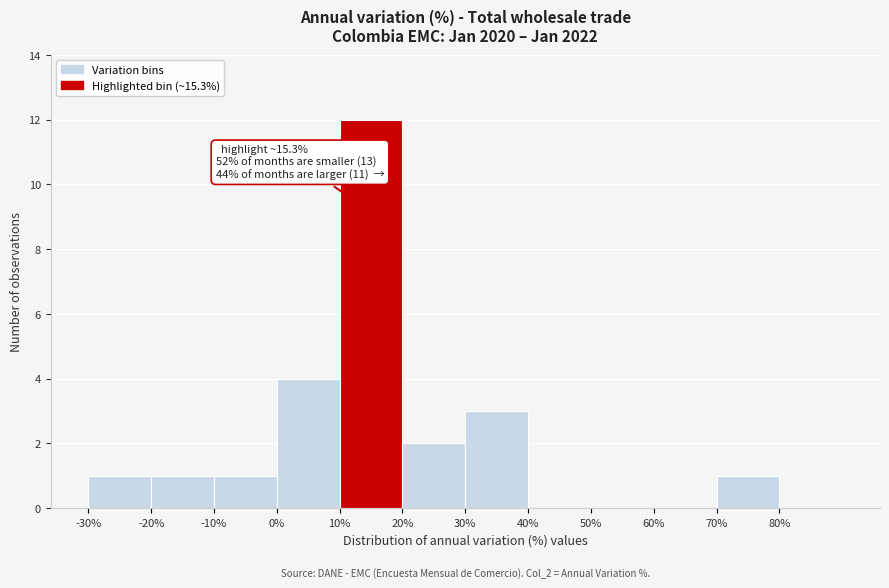

Which range on the x-axis has the tallest bar?

10 to 20